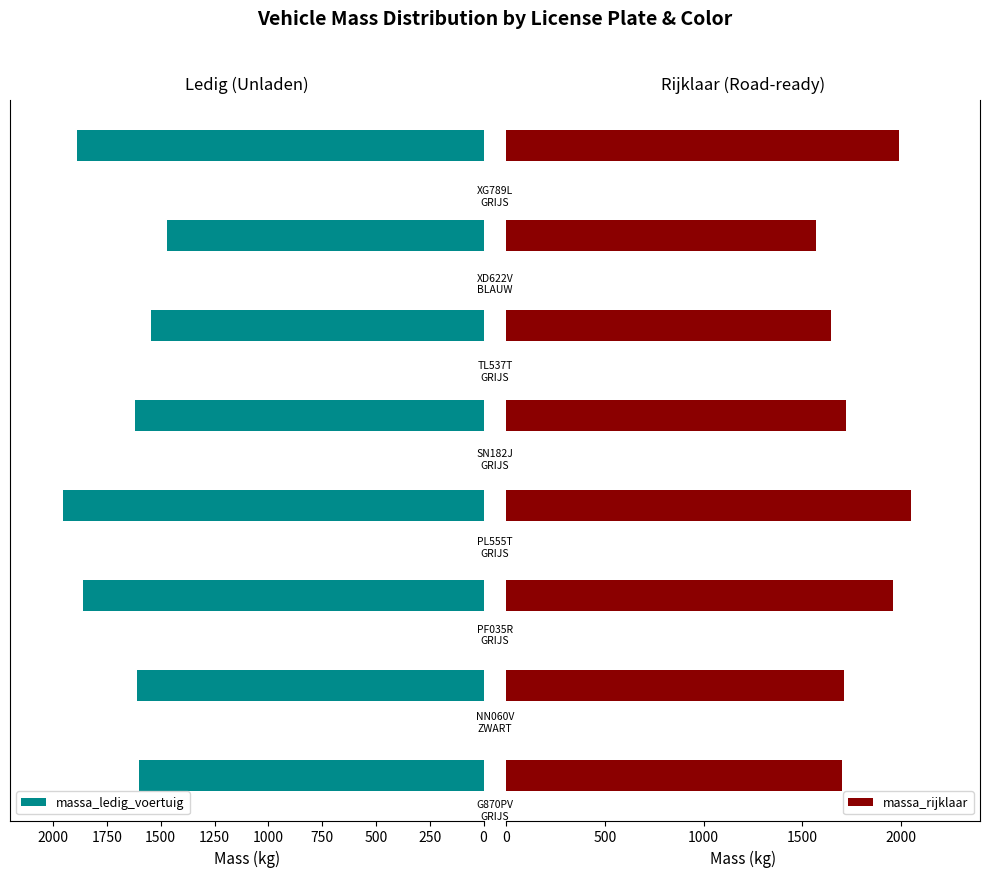

What is the difference between the second highest and minimum values in the massa_ledig_voertuig series?

420